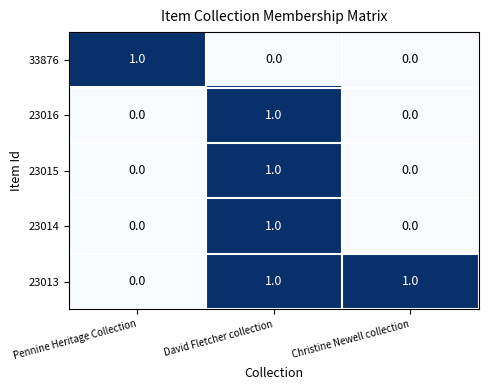

What is the maximum value shown in the chart?

1